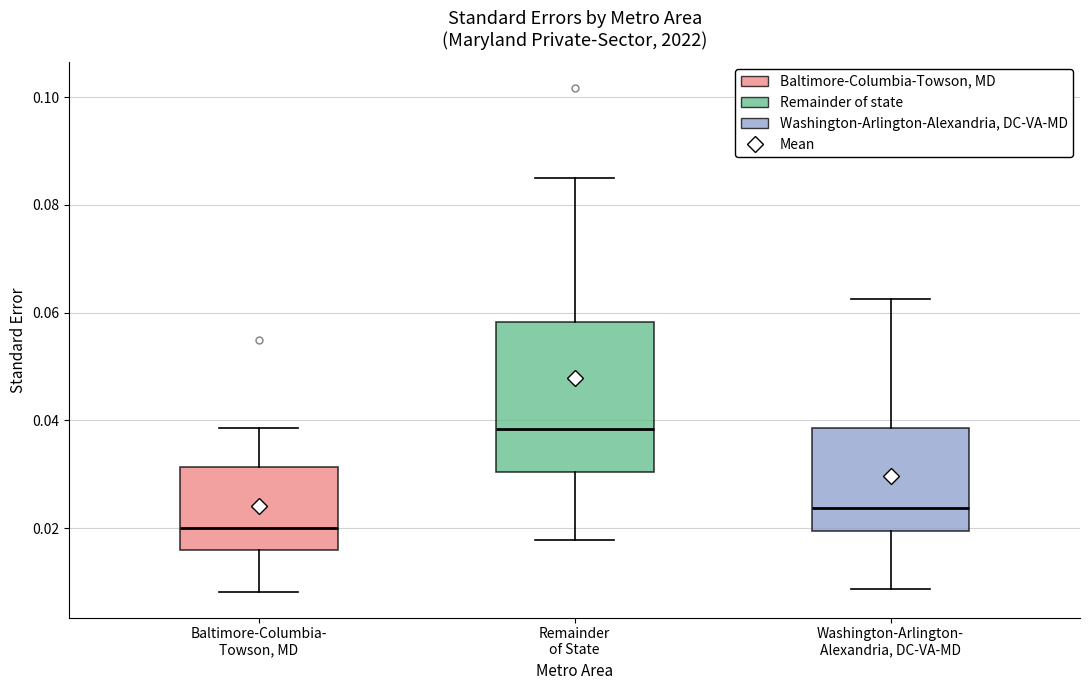

Which box is the tallest, from its lower edge to its upper edge?

Remainder of State